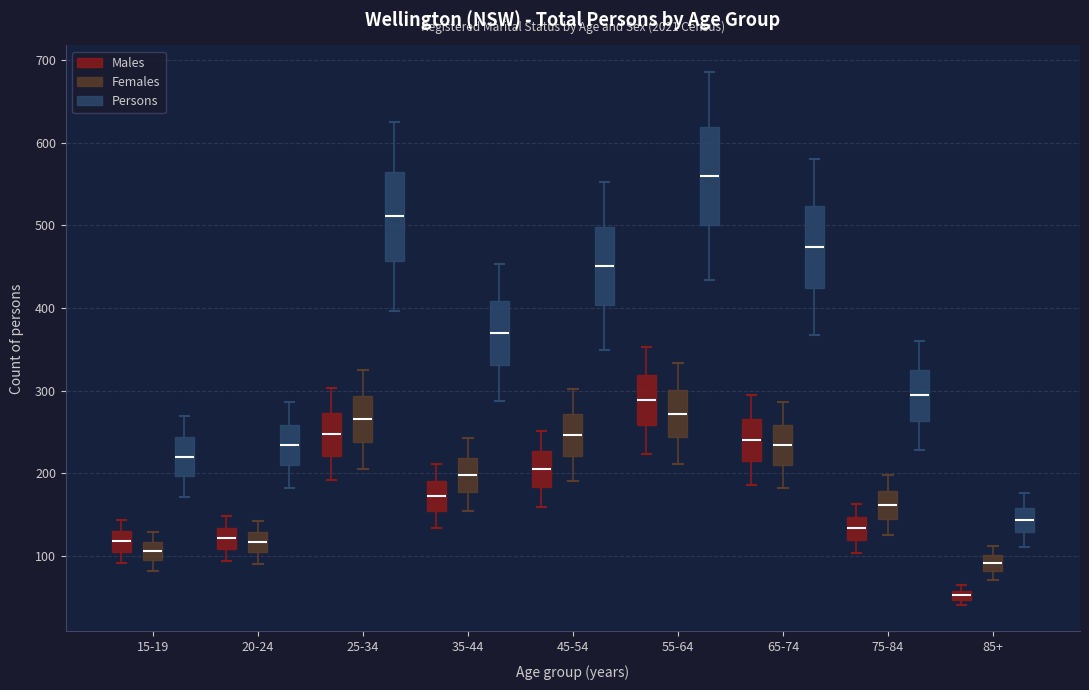

Comparing the boxes themselves (not the whiskers), which one is the tallest?

55-64 (Persons)